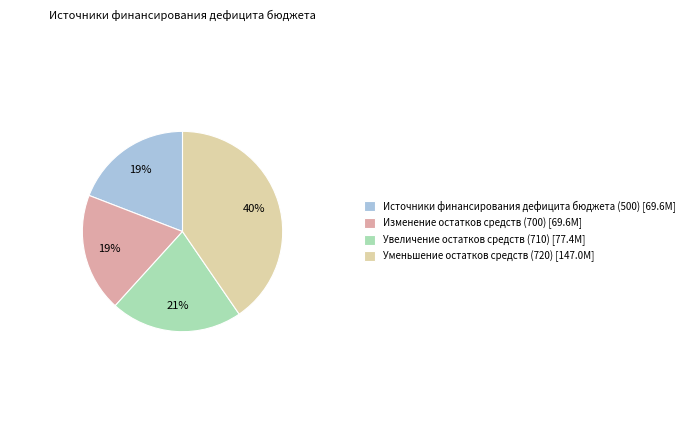

Which category has the biggest portion of the pie?

Уменьшение остатков средств (720) [147.0M]